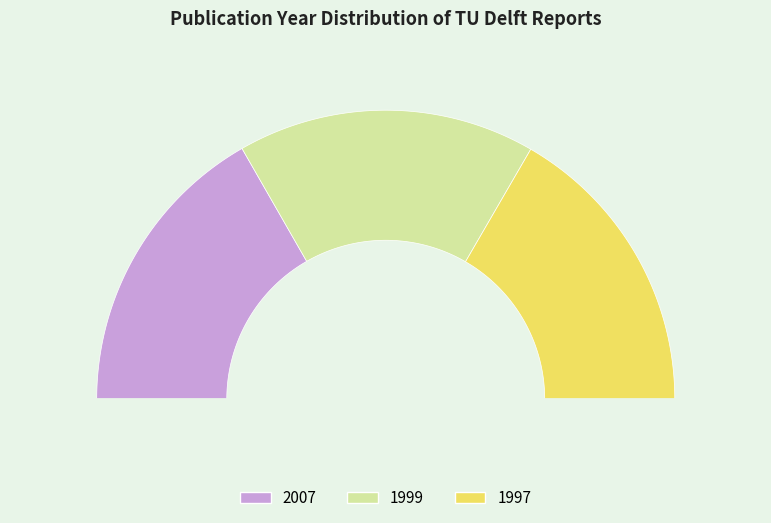

To the nearest percent, what percentage of the pie is 1999?

33%